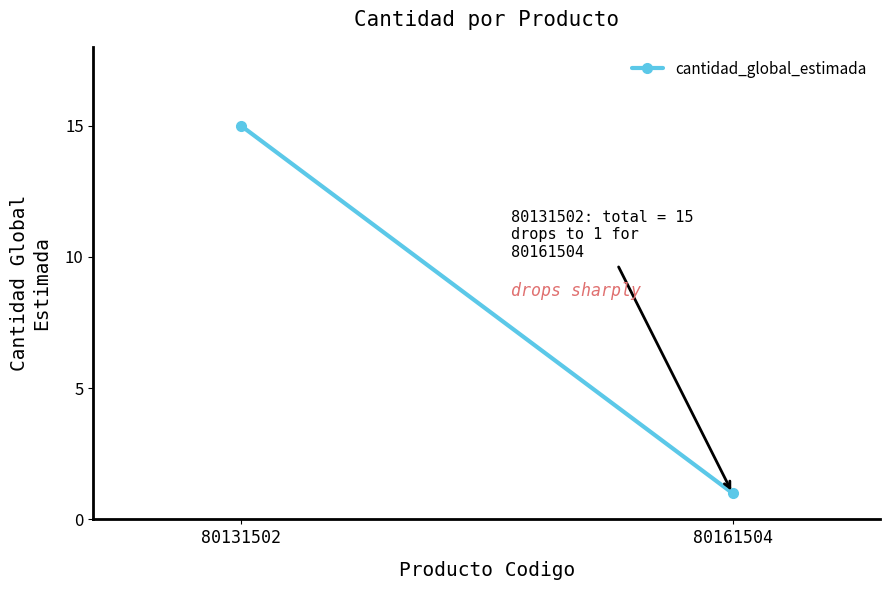

Which category has the lowest value across all series?

80161504